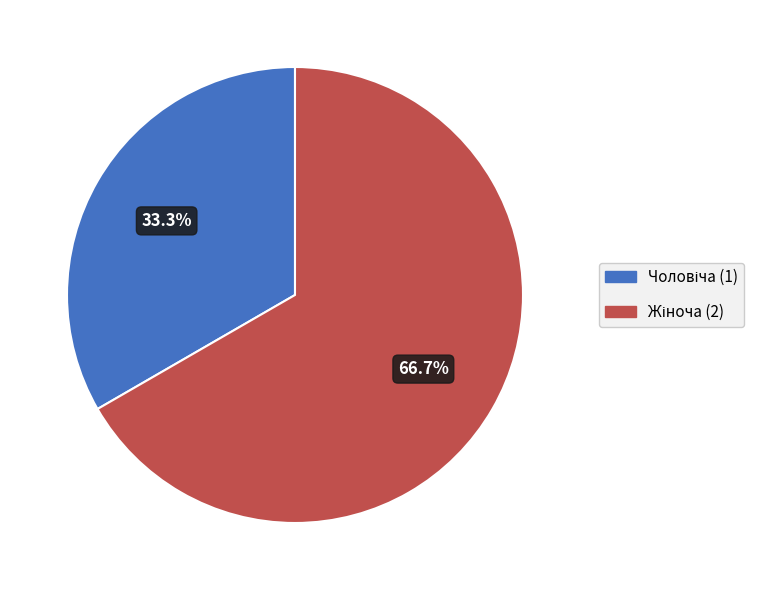

Does any single category account for the majority?

Yes